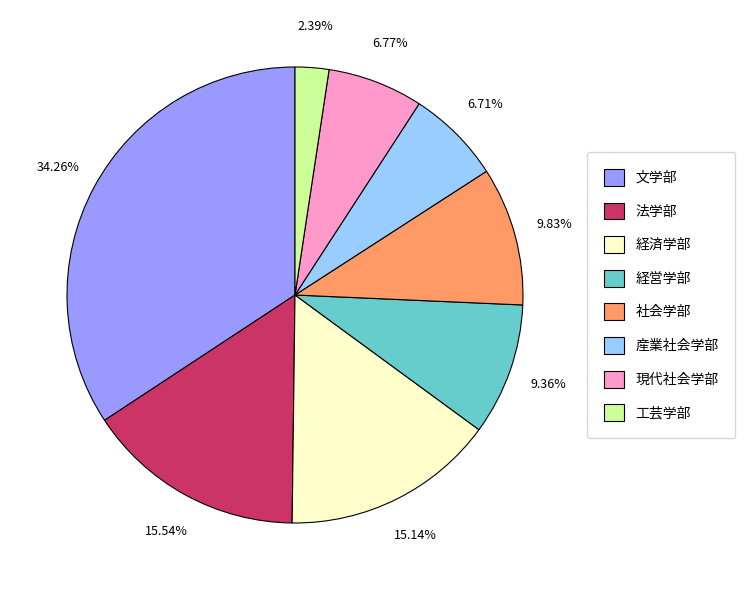

Which category has the biggest portion of the pie?

文学部